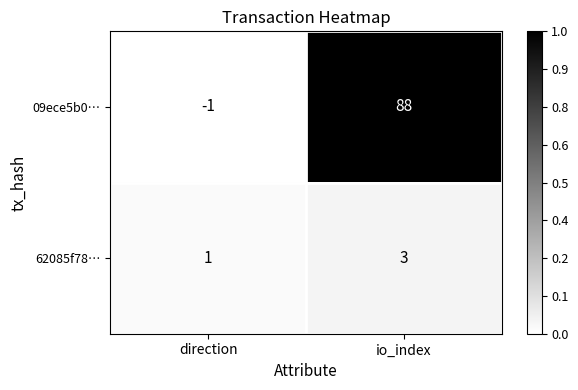

True or false: 62085f78… has a value of 1 at io_index.

False